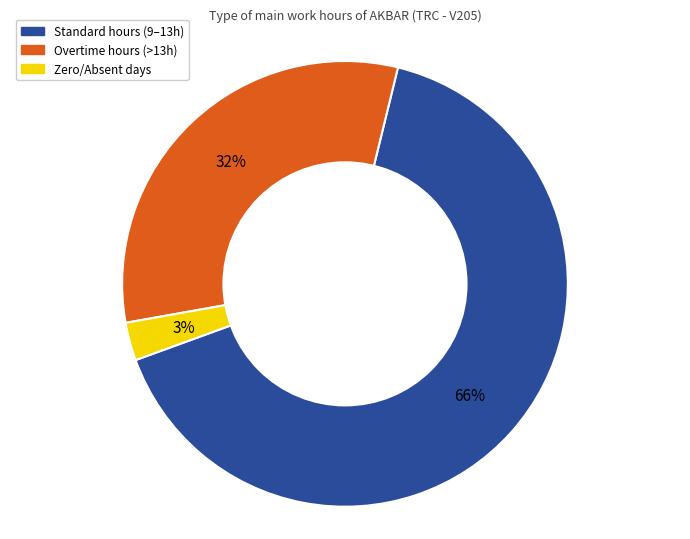

True or false: Overtime hours (>13h) accounts for 32% of the total.

True